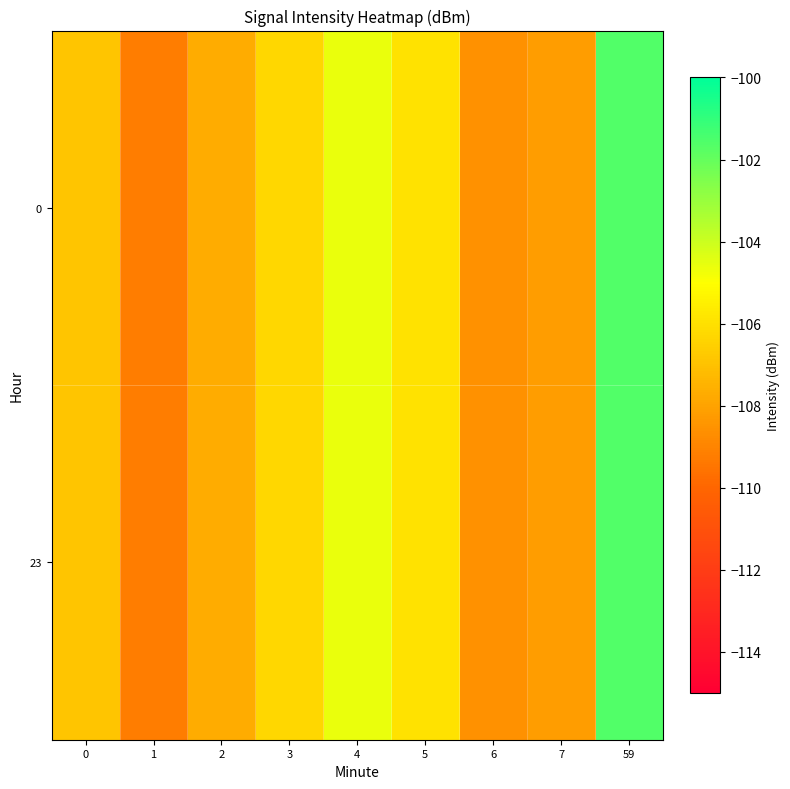

Which series changed the most between 1 and 2?

row_0